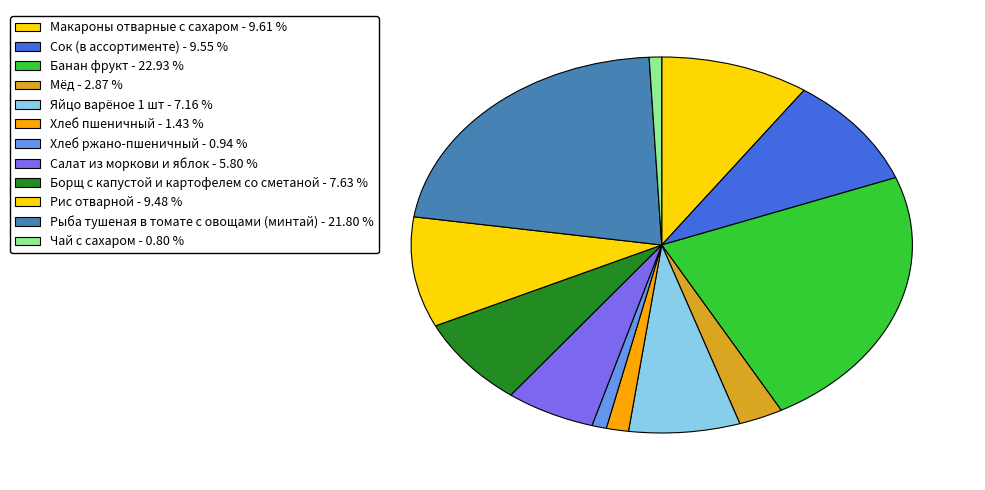

What is the ratio of the value at Рис отварной to the value at Салат из моркови и яблок?

1.6